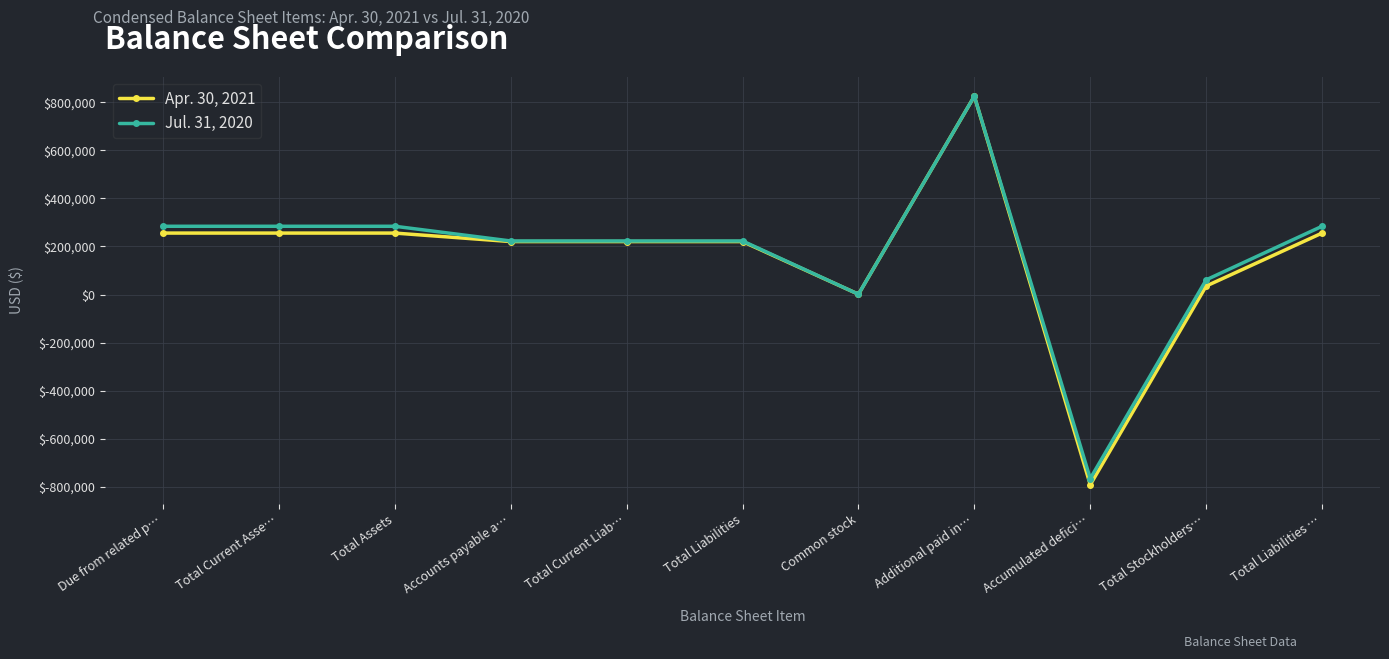

The Jul. 31, 2020 series shows 222912 at Total Liabilities. True or false?

True